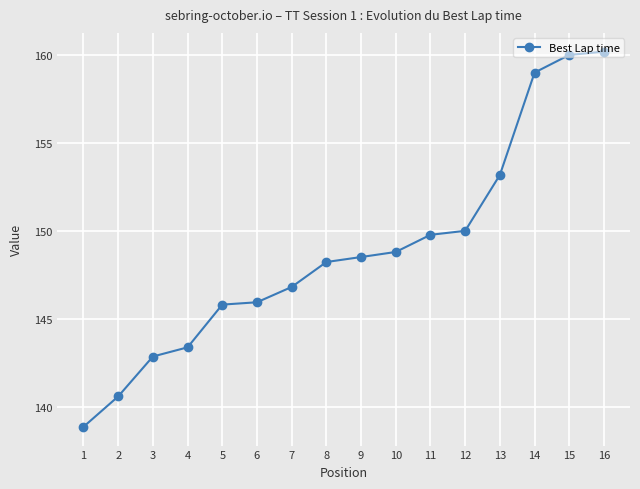

What is the value of the 3rd point from the left?

142.9